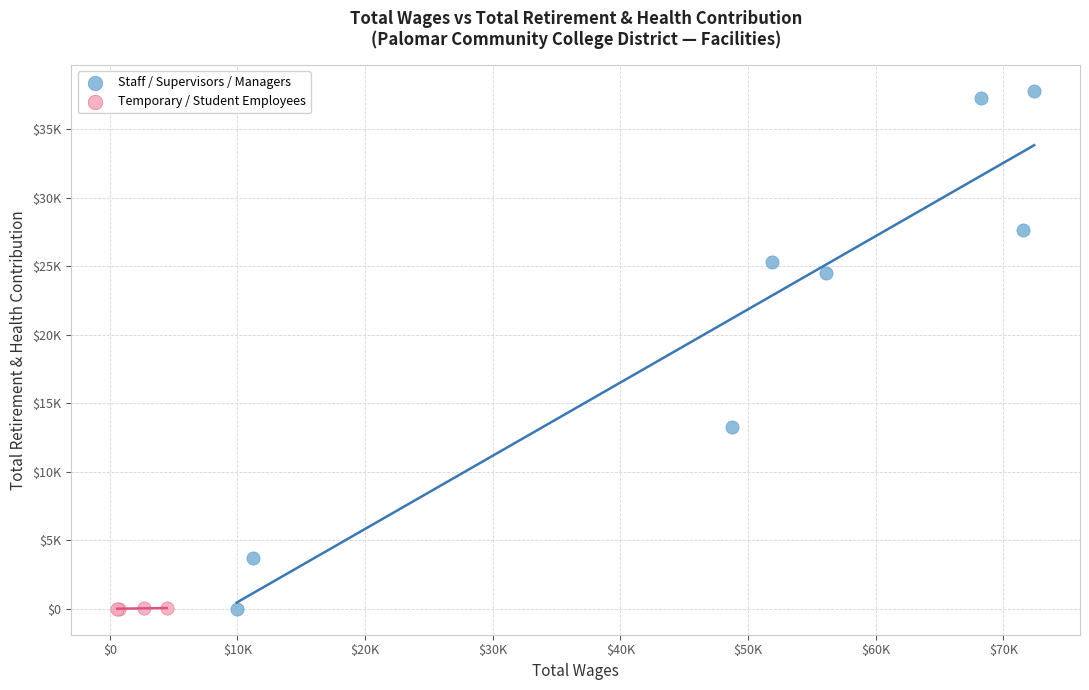

What are all the series names shown in the legend?

Staff / Supervisors / Managers, Temporary / Student Employees